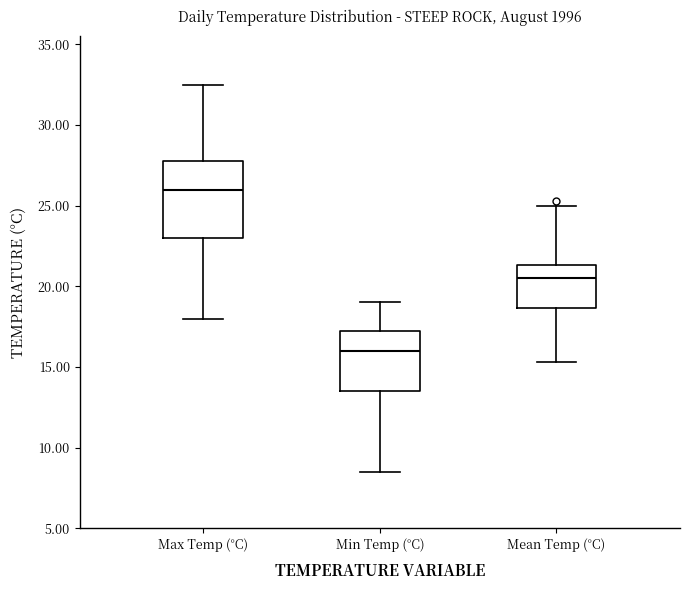

Where does the lower whisker of the box for Max Temp (°C) end on the y-axis? The values are not printed on the chart, so give them approximately, as read against the axis.

18.0